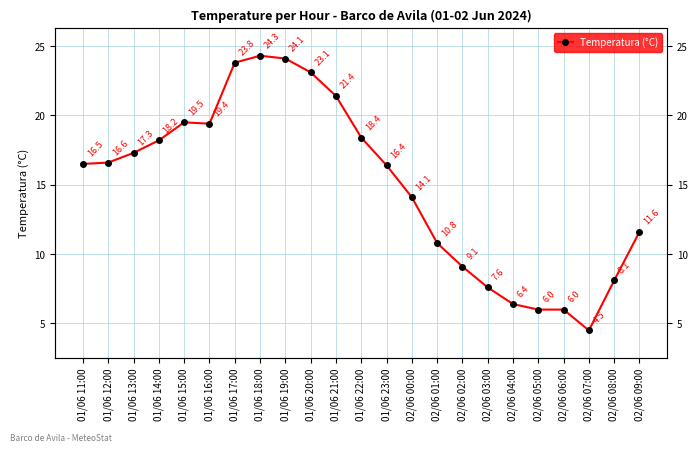

Where is the first local minimum?

01/06 16:00